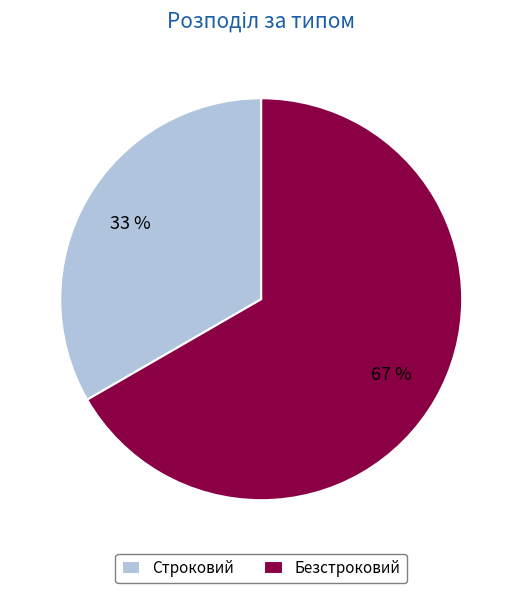

Is there any slice that represents more than half of the pie?

Yes